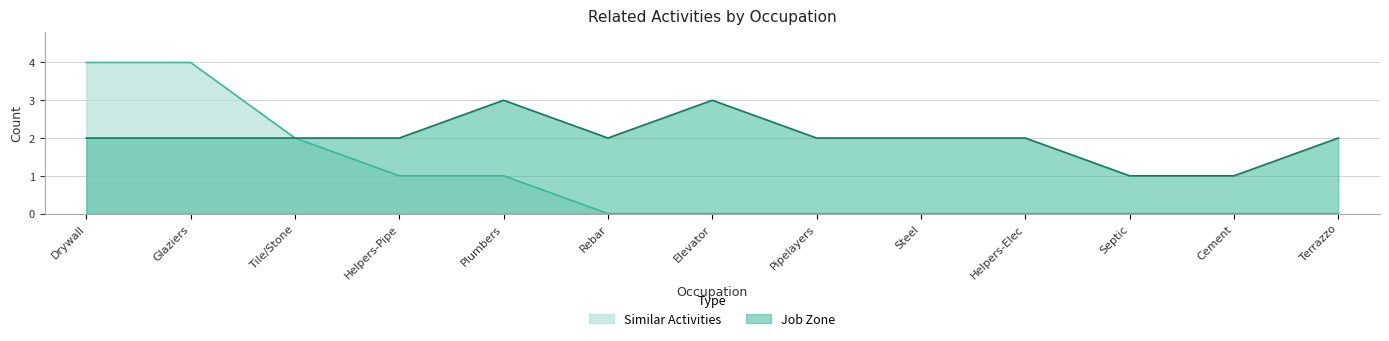

What position from the left is Helpers-Elec?

10